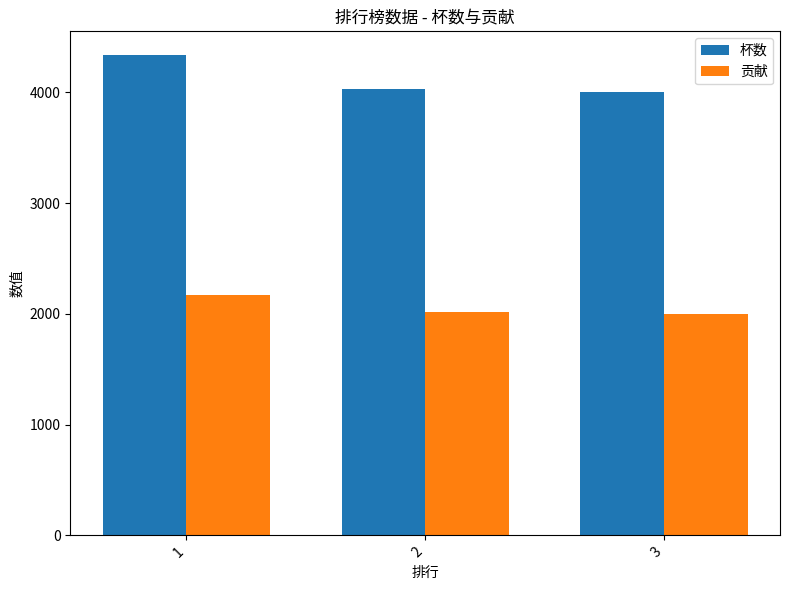

At which label does 杯数 first exceed 4032?

1